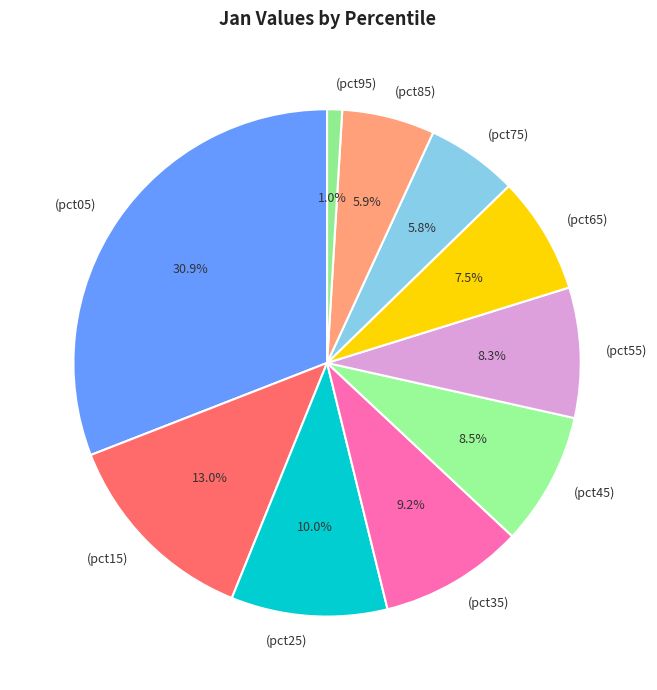

Which slice is the largest?

pct05